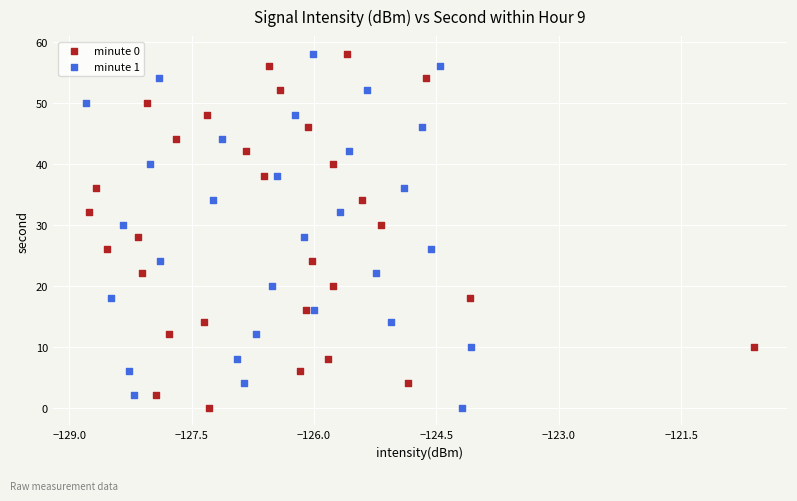

What are all the series names shown in the legend?

minute 0, minute 1